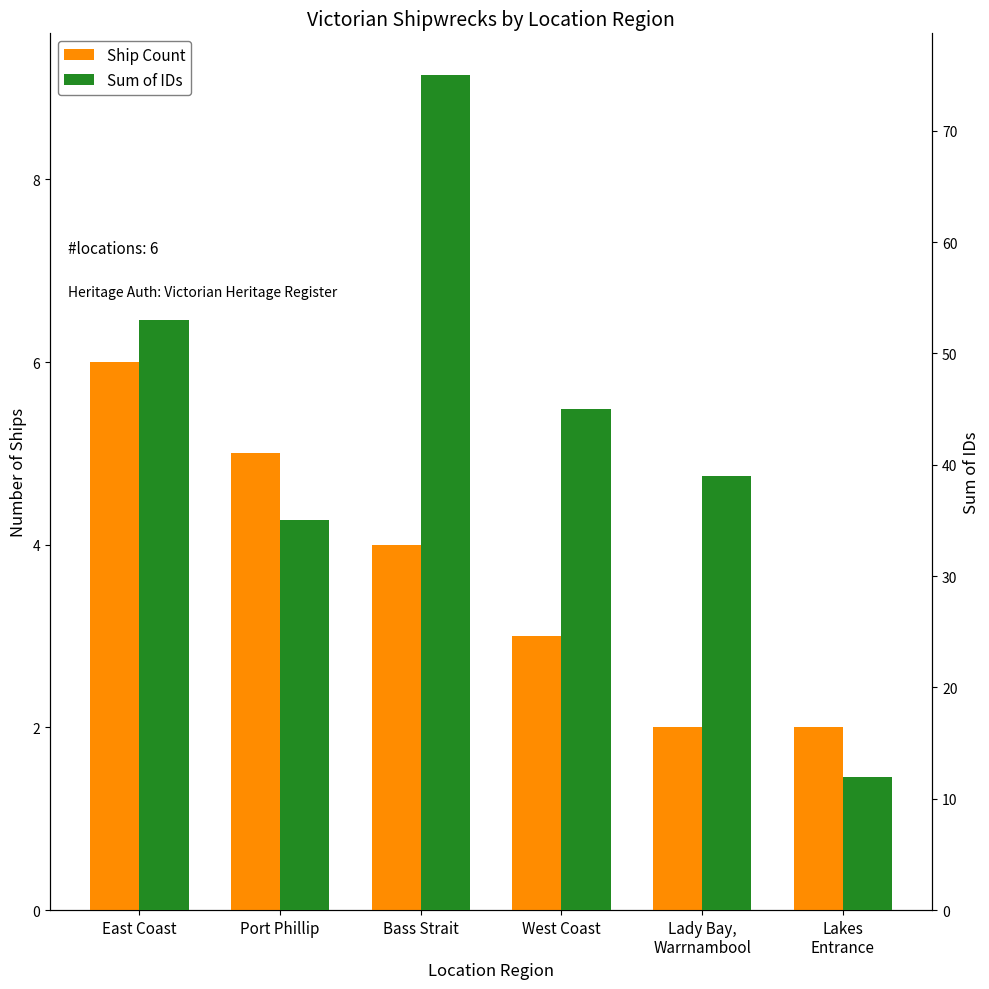

True or false: Sum of IDs has a value of 12 at Lakes
Entrance.

True